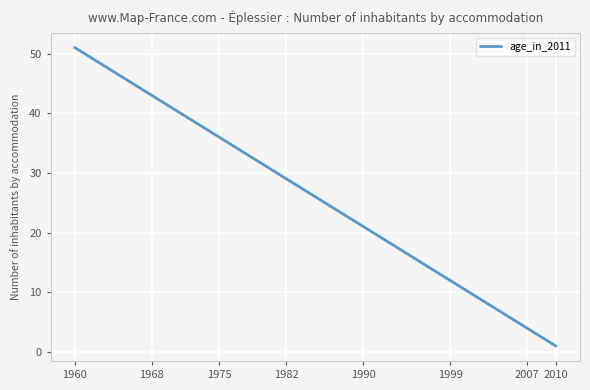

What is the greatest value displayed?

51